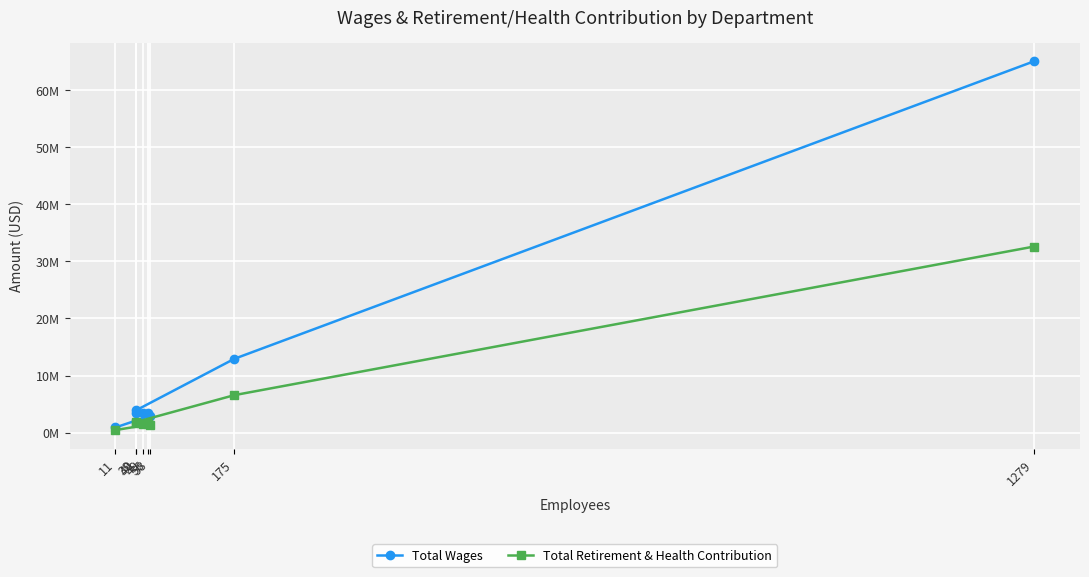

True or false: Total Wages and Total Retirement & Health Contribution cross at least once.

False